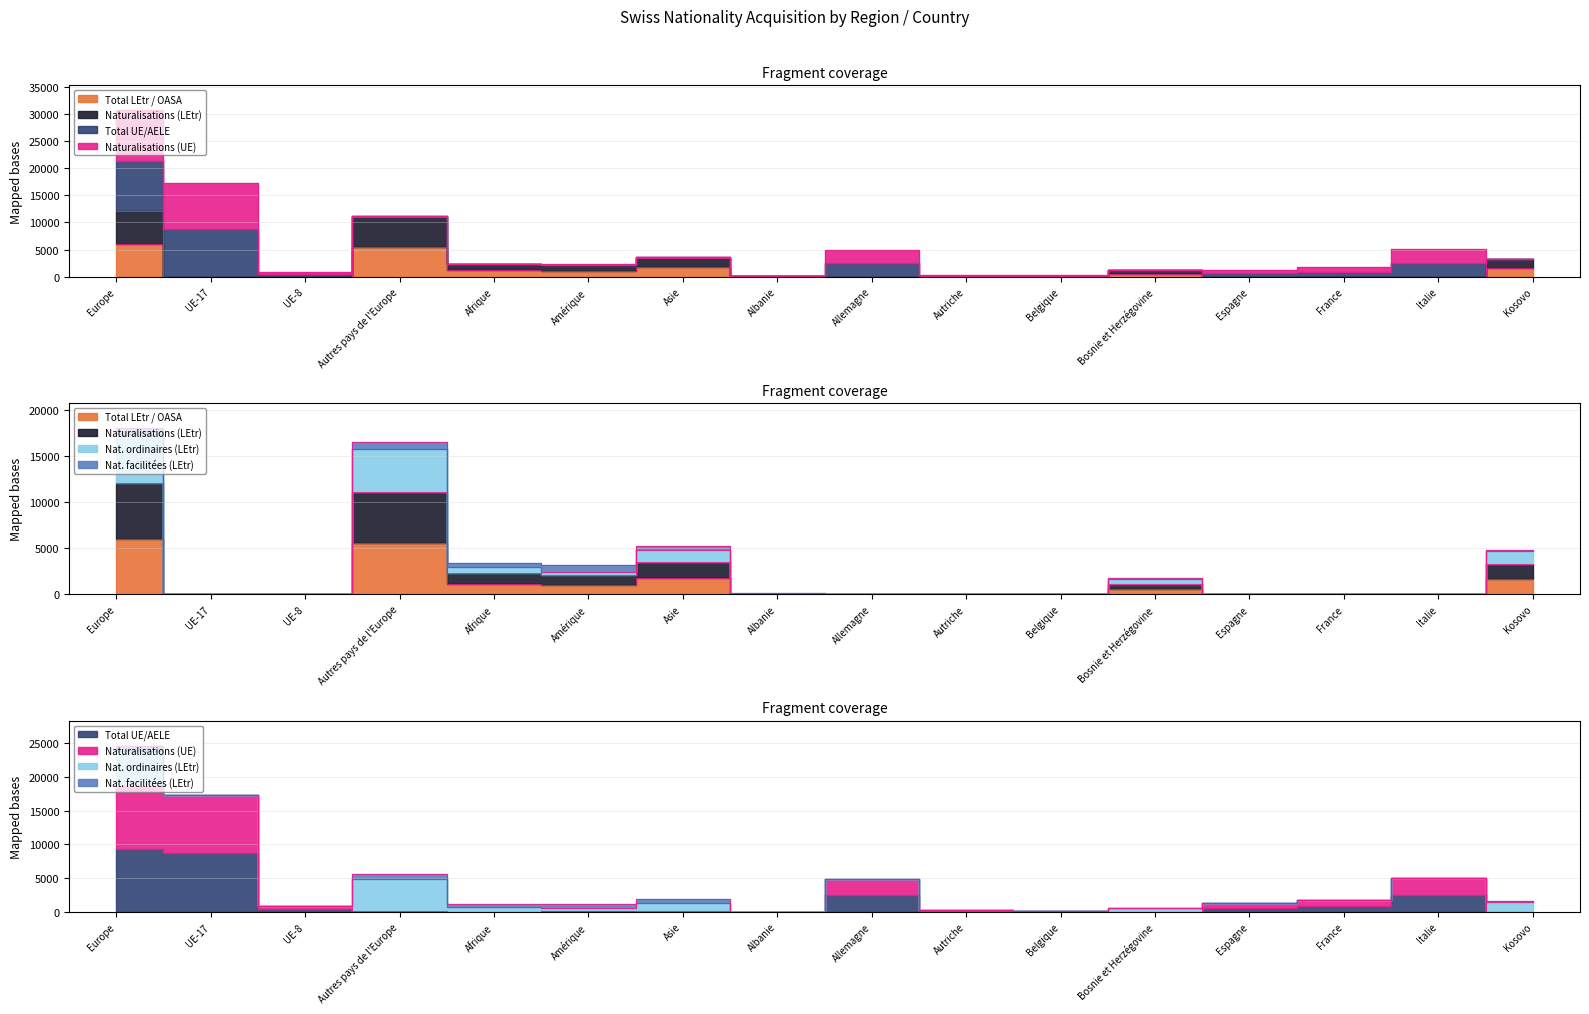

What is the label of the 1st point from the right?

Kosovo